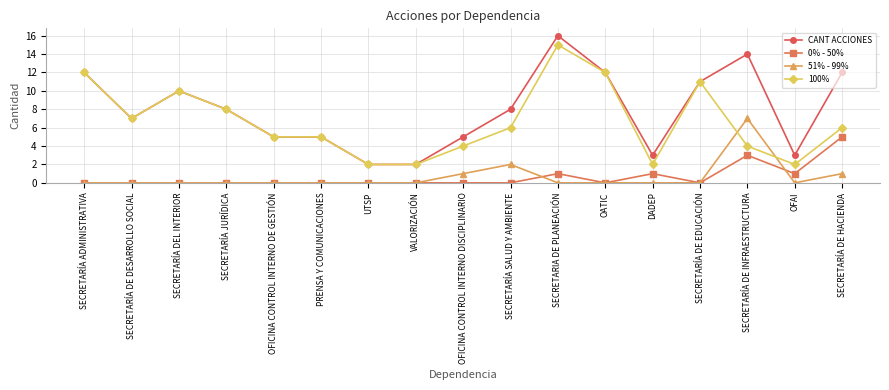

What is the total value across all series at OFICINA CONTROL INTERNO DISCIPLINARIO?

10